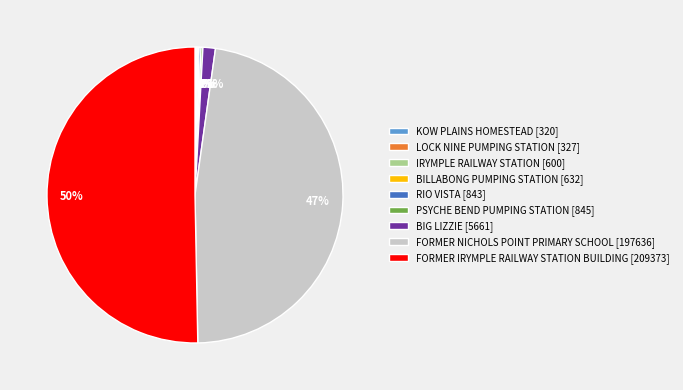

To the nearest percent, what is the average slice percentage?

11%